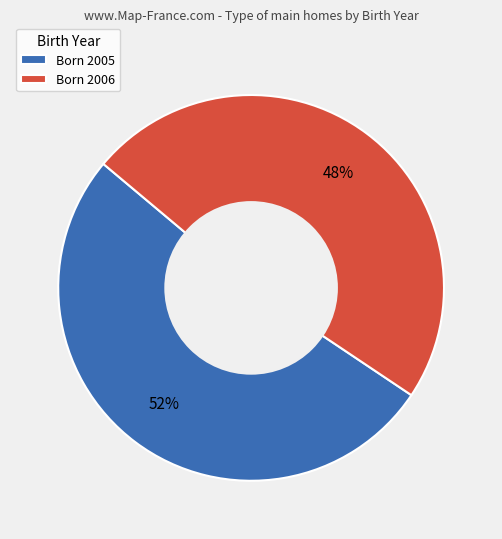

Approximately how many times larger is the value at Born 2005 compared to Born 2006?

1.1